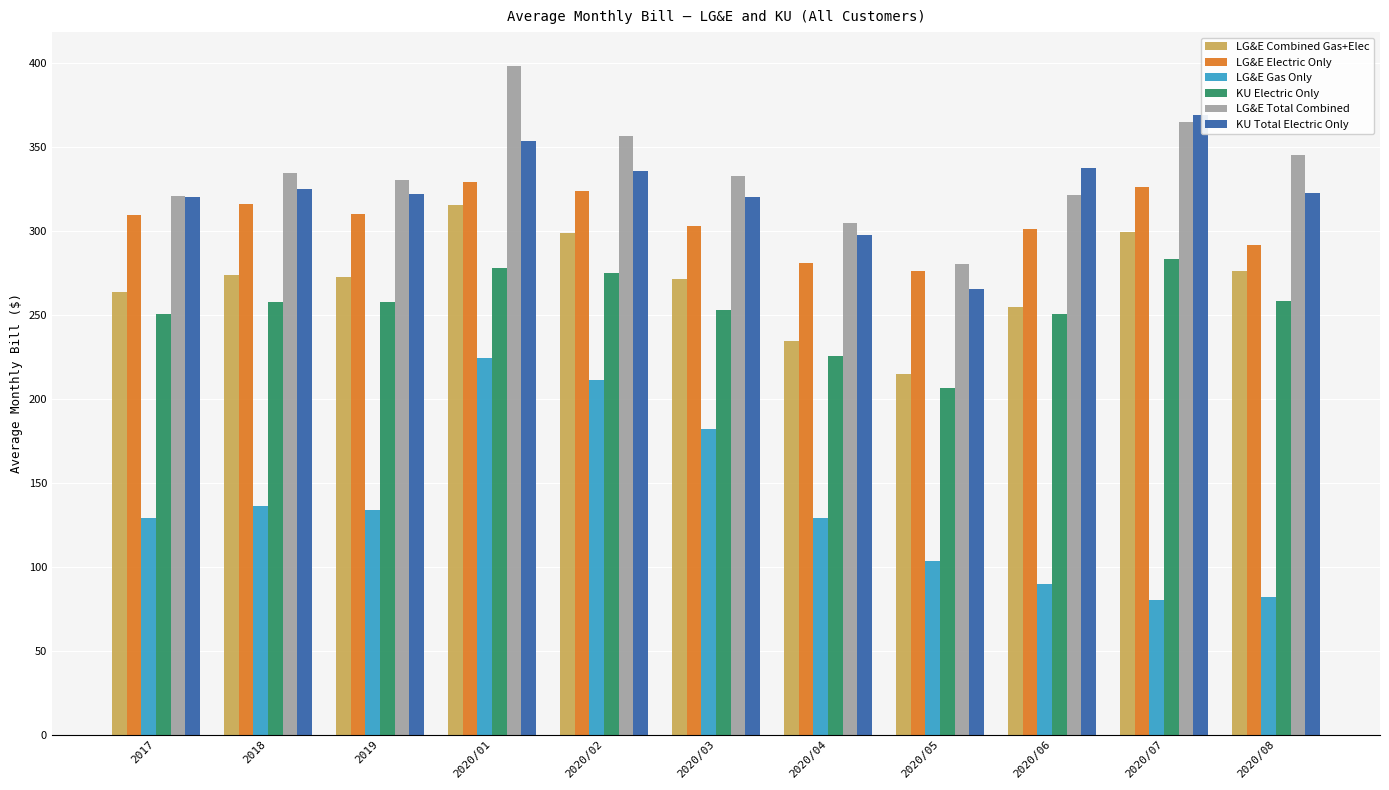

What value does the LG&E Gas Only series have at 2020/05?

103.1